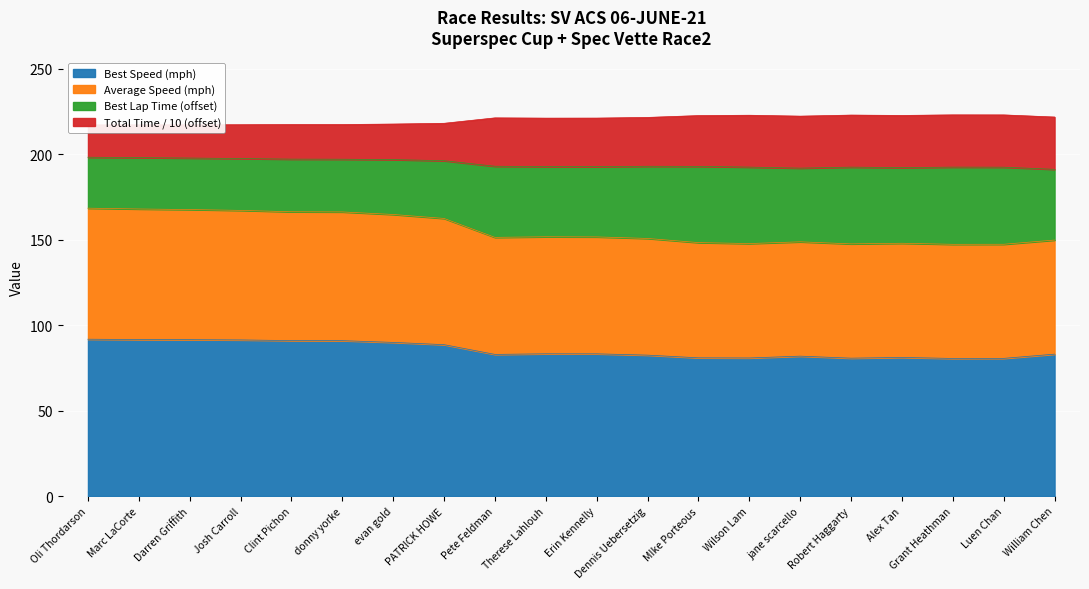

Is it true that Best Speed (mph) equals 83.3 at Therese Lahlouh?

True